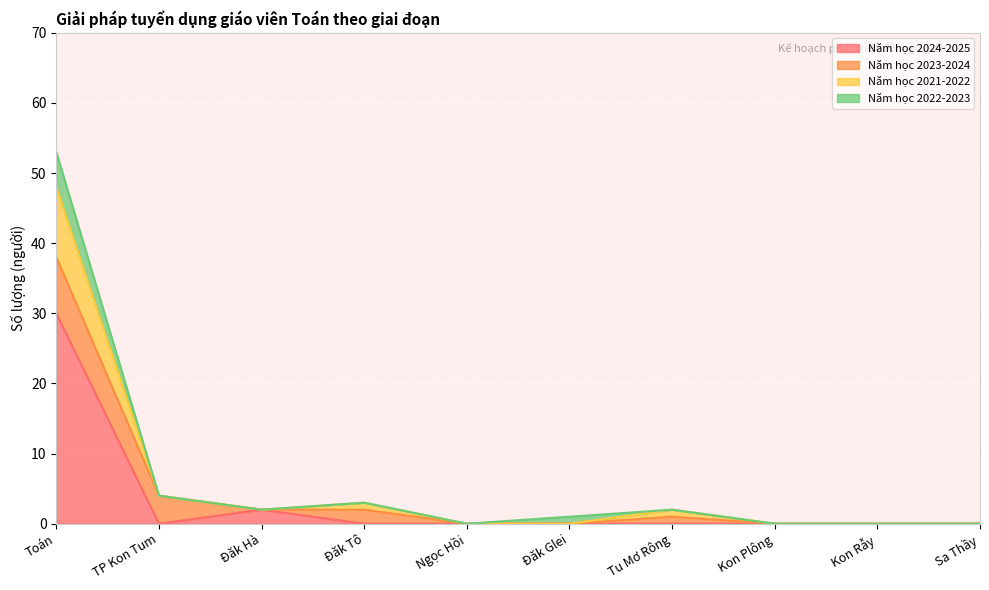

True or false: Năm học 2021-2022 and Năm học 2023-2024 cross at least once.

True